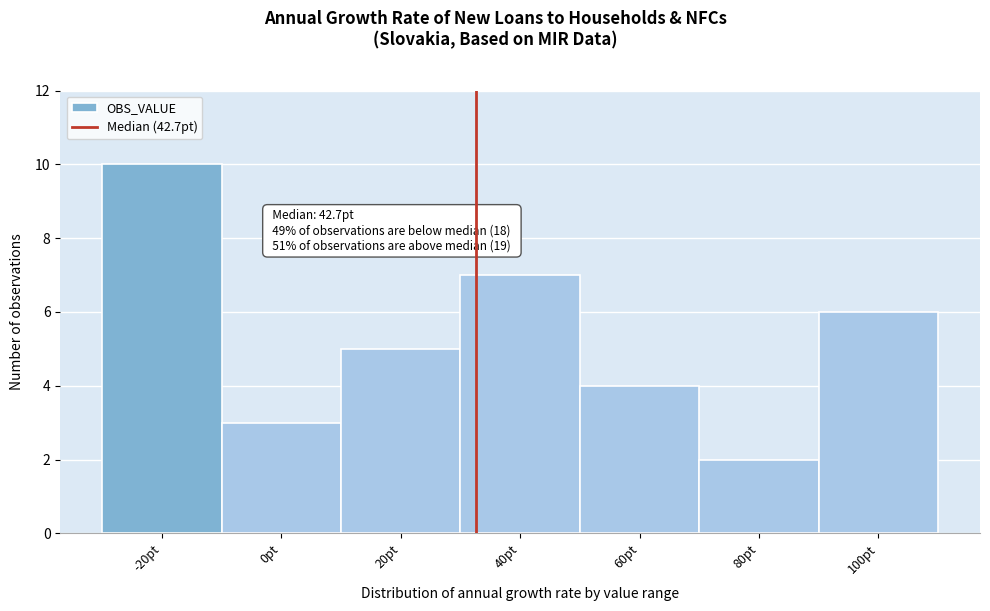

Reading left to right, extract all data points from this chart.

-20pt=10	0pt=3	20pt=5	40pt=7	60pt=4	80pt=2	100pt=6